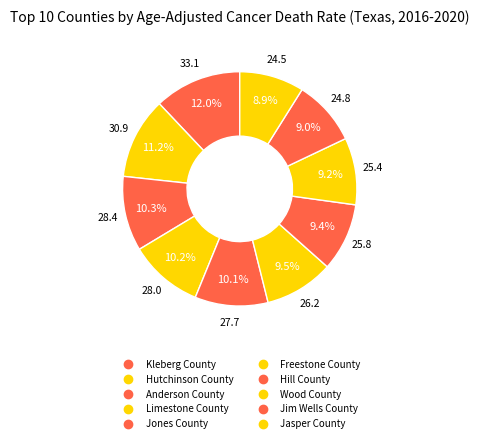

How many slices are in this pie chart?

10